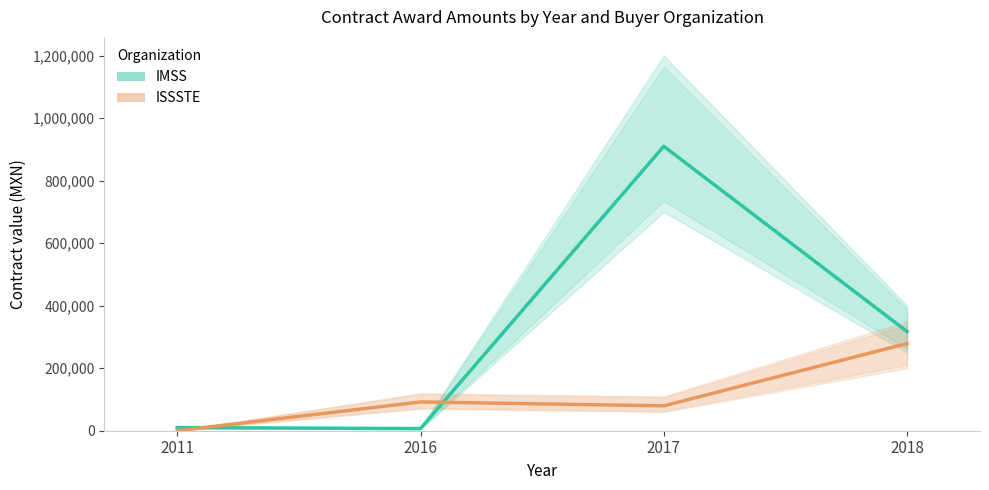

What is the highest value of the IMSS series?

910000.0